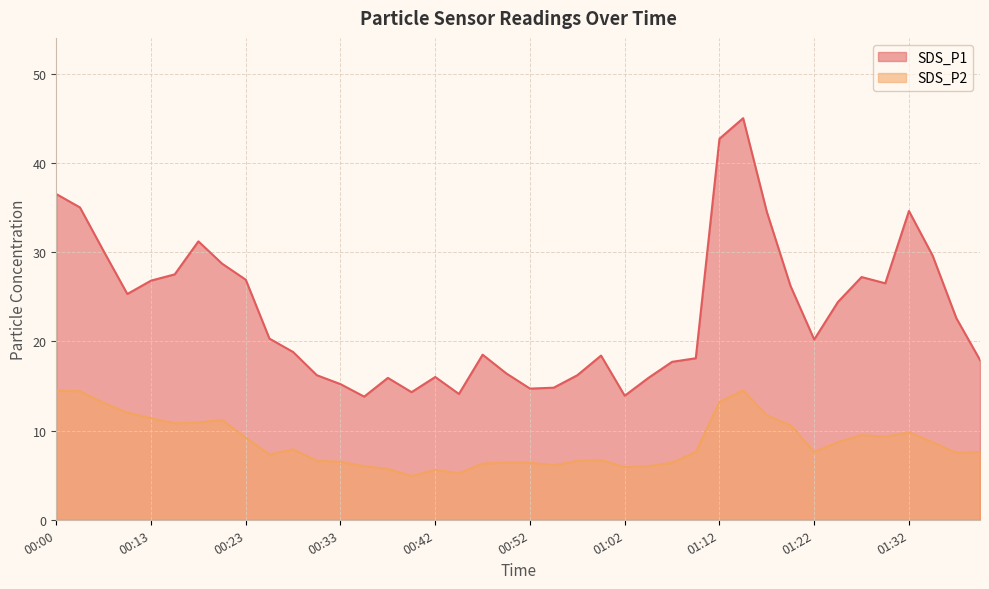

What is the difference between the maximum and second lowest values in the SDS_P2 series?

9.3